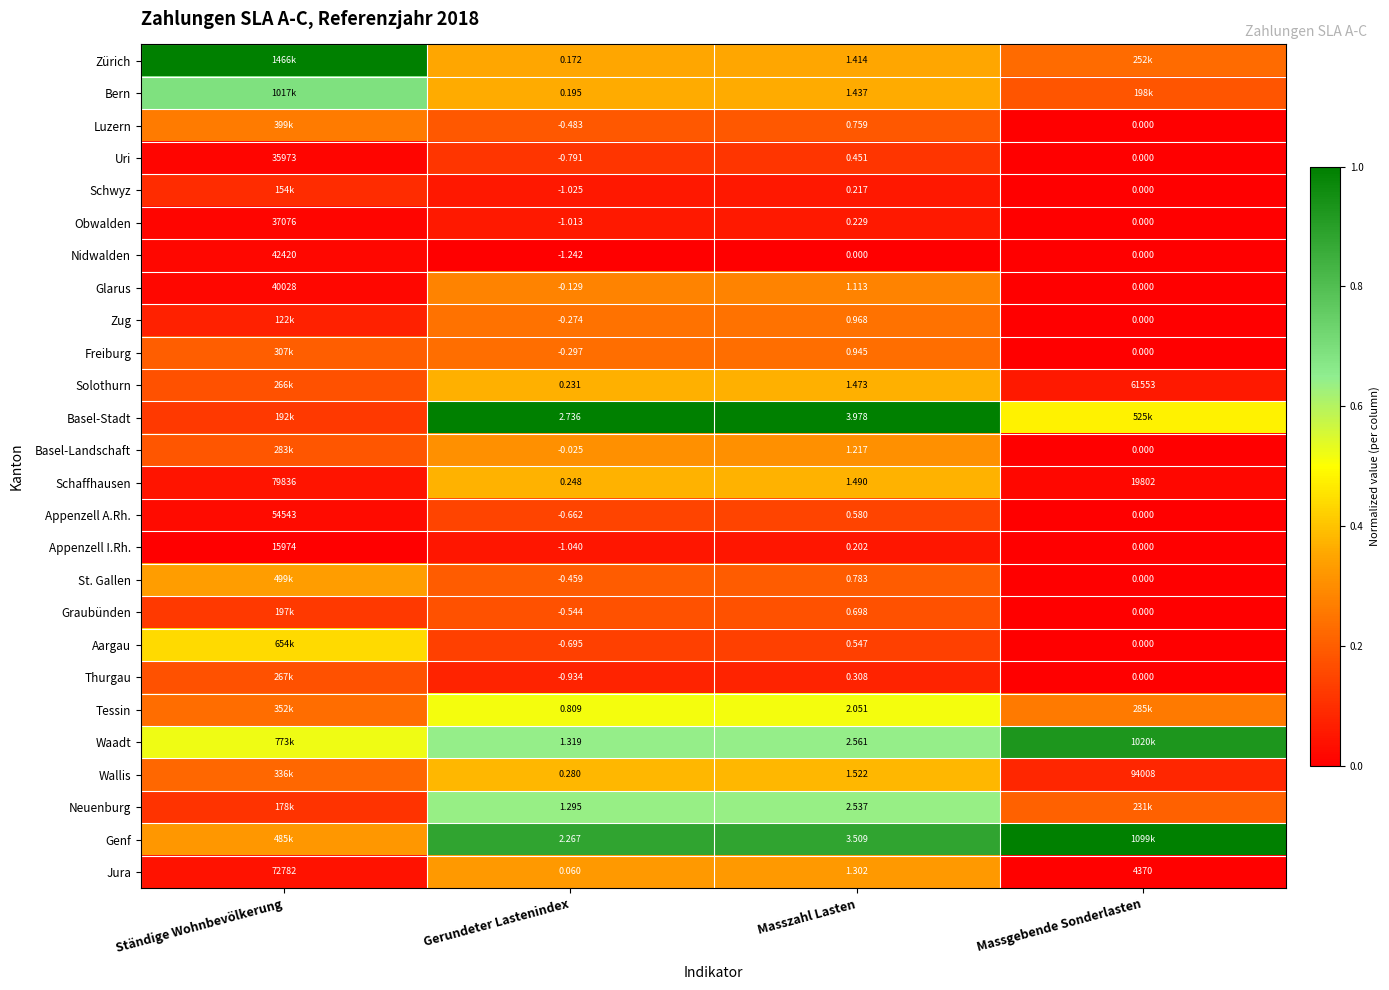

How many values in Glarus are below zero?

1